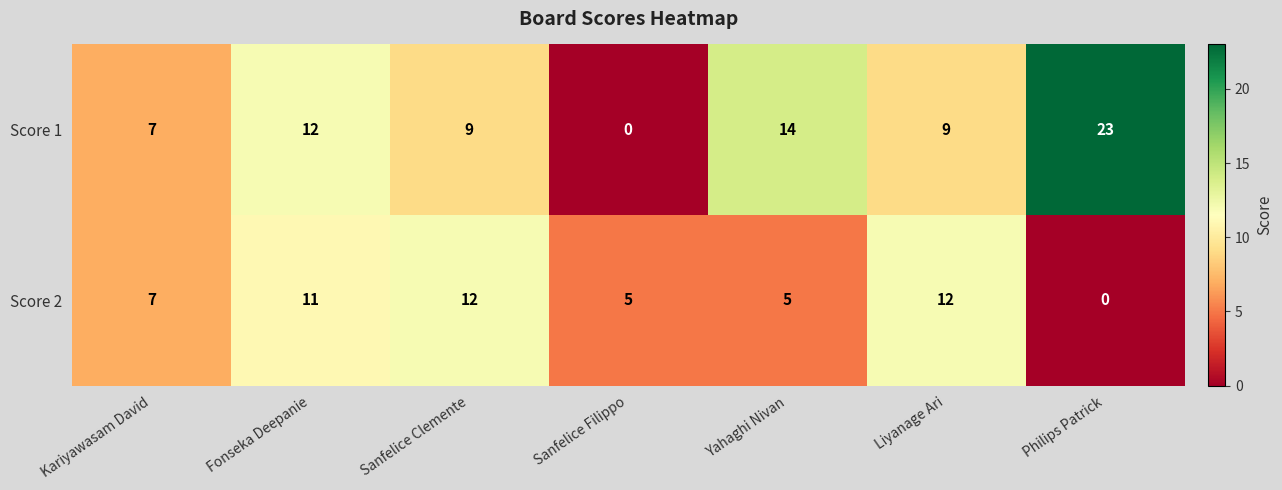

Is it true that Score 1 equals 14 at Yahaghi Nivan?

True